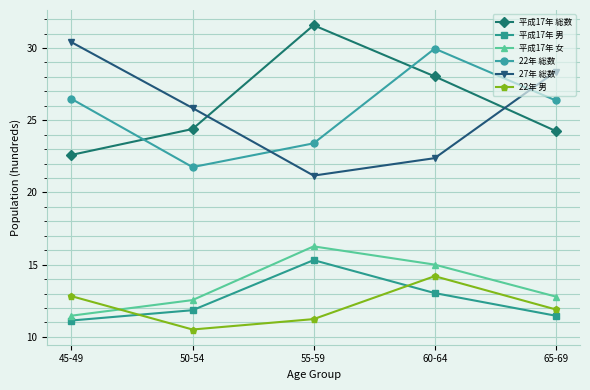

At 45-49, list the series in order from smallest to largest.

平成17年 男, 平成17年 女, 22年 男, 平成17年 総数, 22年 総数, 27年 総数